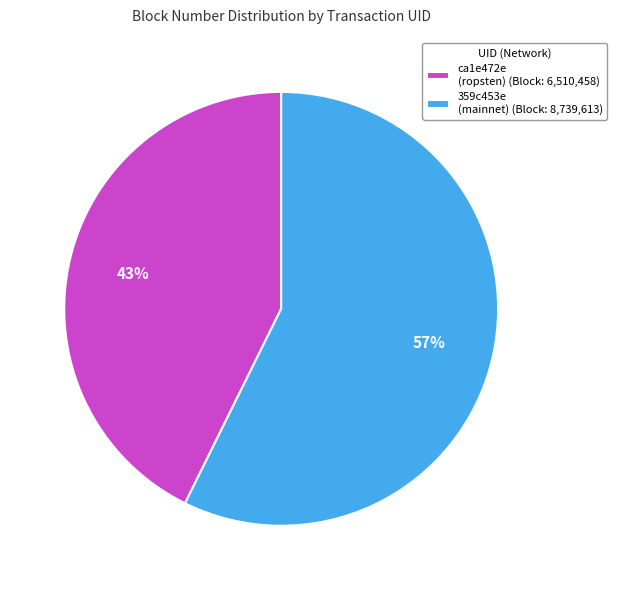

Count the number of slices in the pie.

2